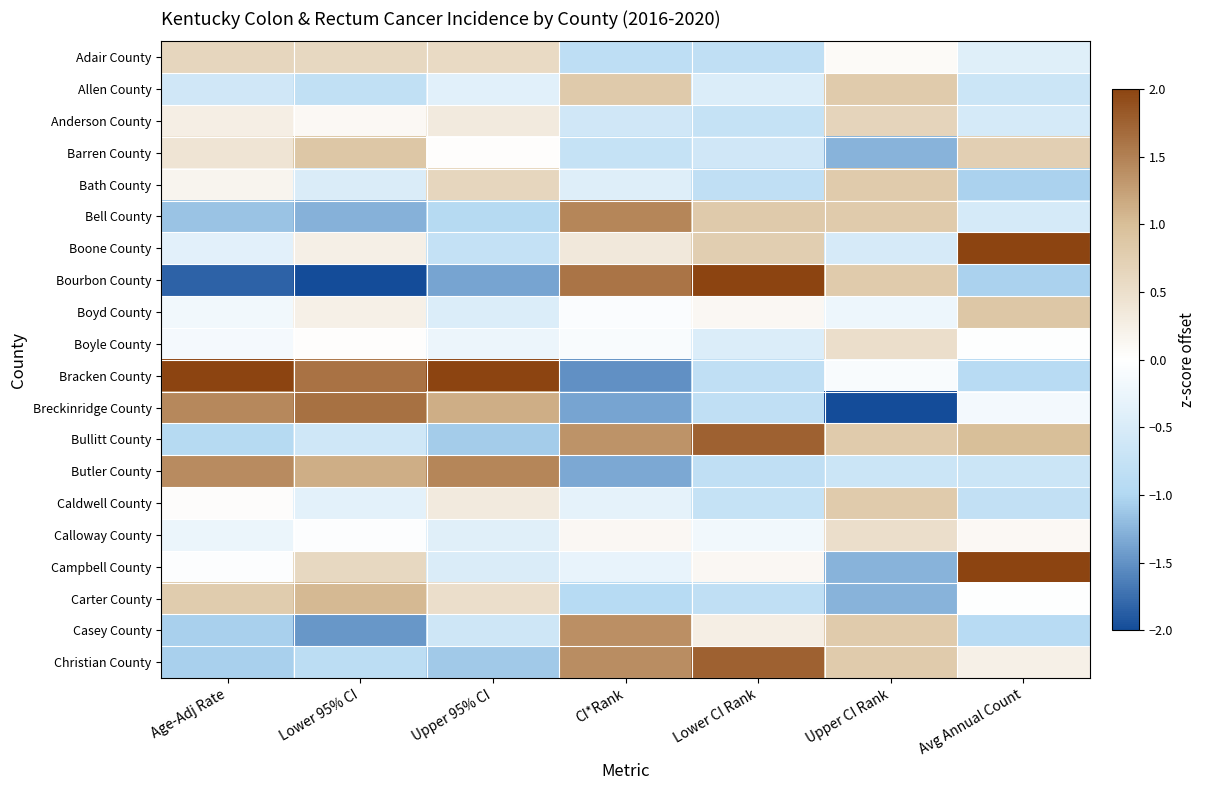

Which series has the widest spread of values?

Bourbon County